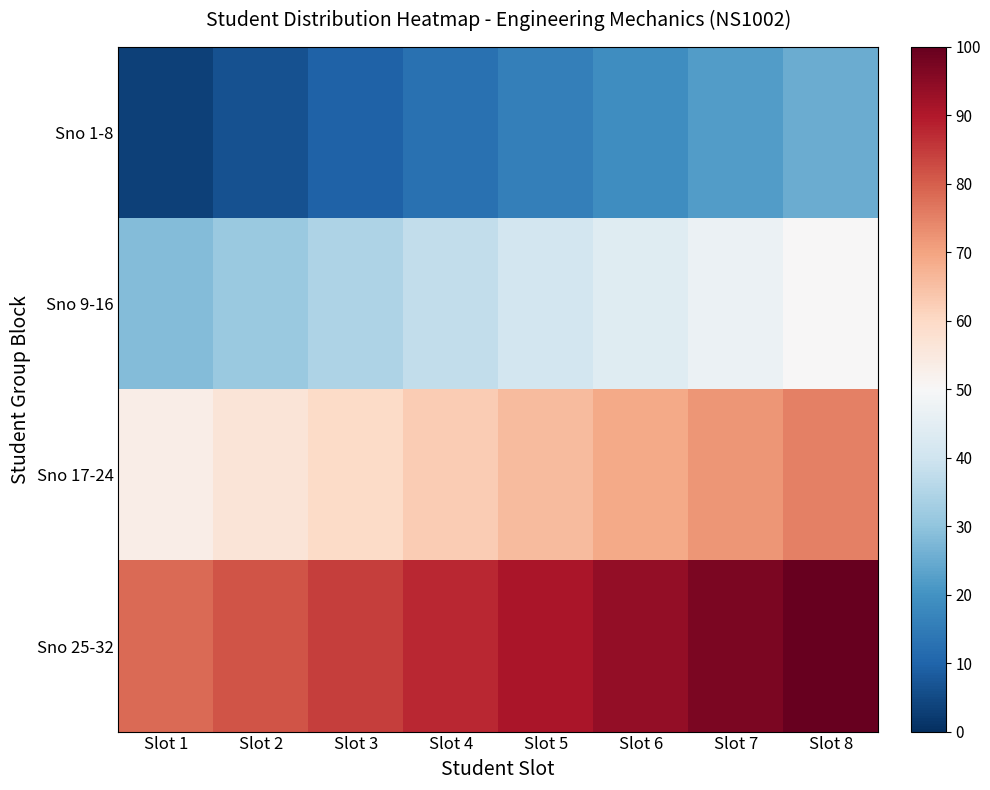

List the series in order of their overall mean, highest first.

Sno 25-32, Sno 17-24, Sno 9-16, Sno 1-8